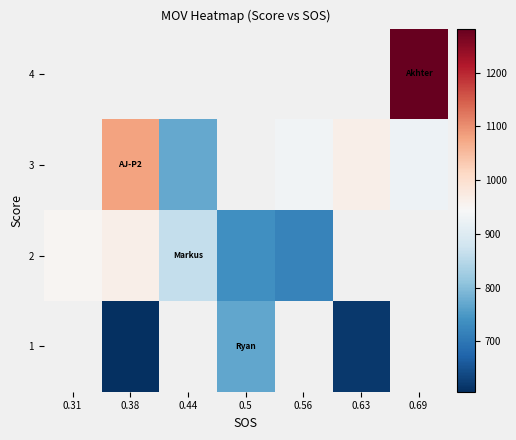

Which label corresponds to the smallest value in the chart?

0.38